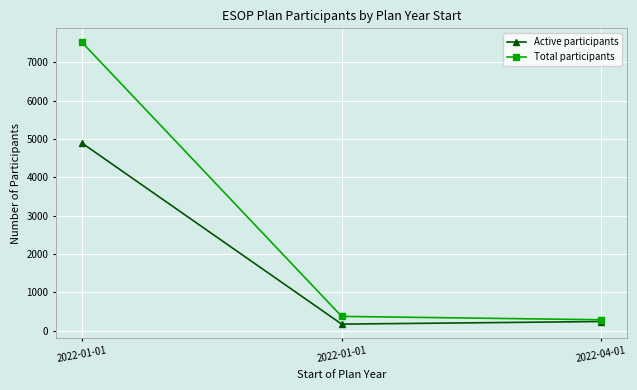

Is it true that Total participants equals 7520 at 2022-01-01?

True